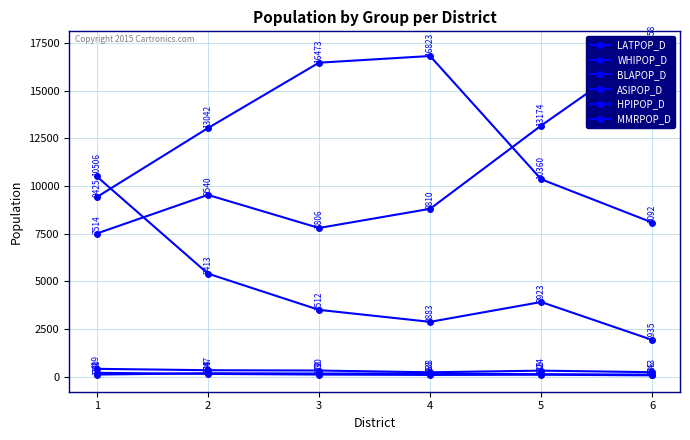

True or false: LATPOP_D has a value of 17258 at 6.

True